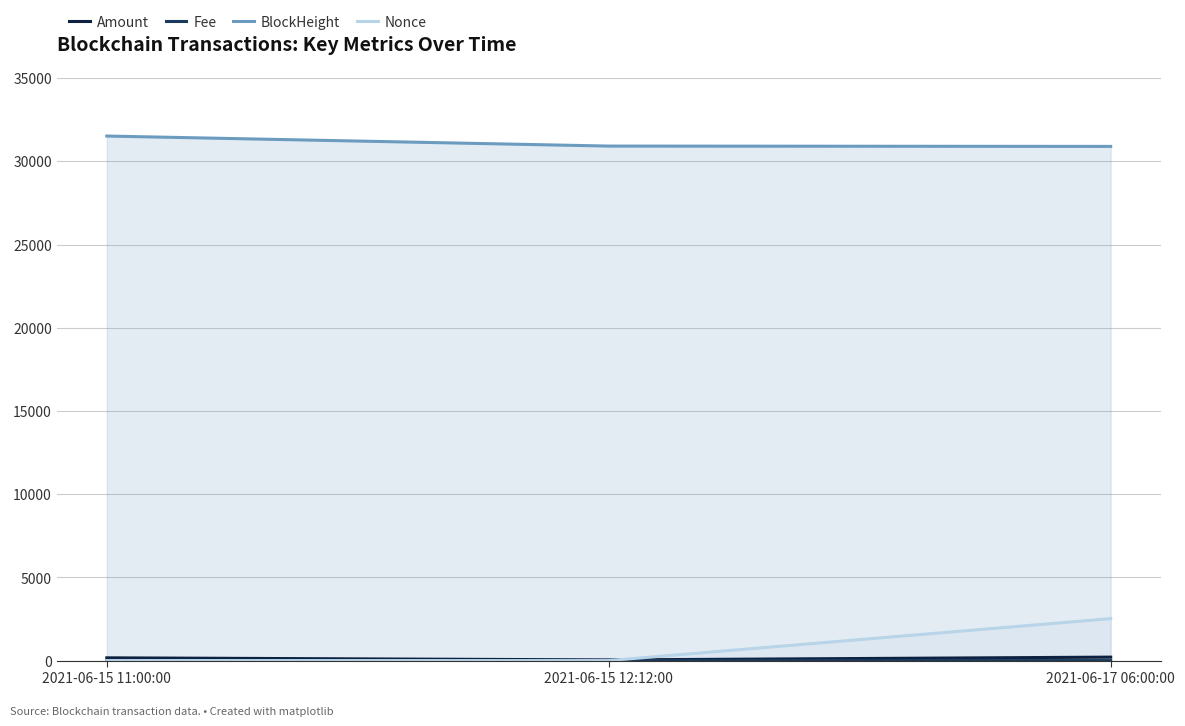

Rank the series at 2021-06-17 06:00:00 from lowest to highest value.

Fee, Amount, Nonce, BlockHeight